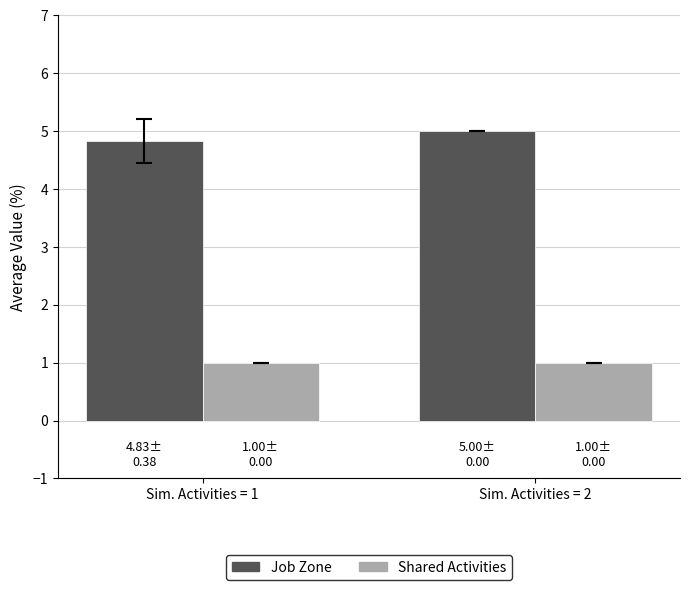

How many data points in Job Zone are less than 5?

1